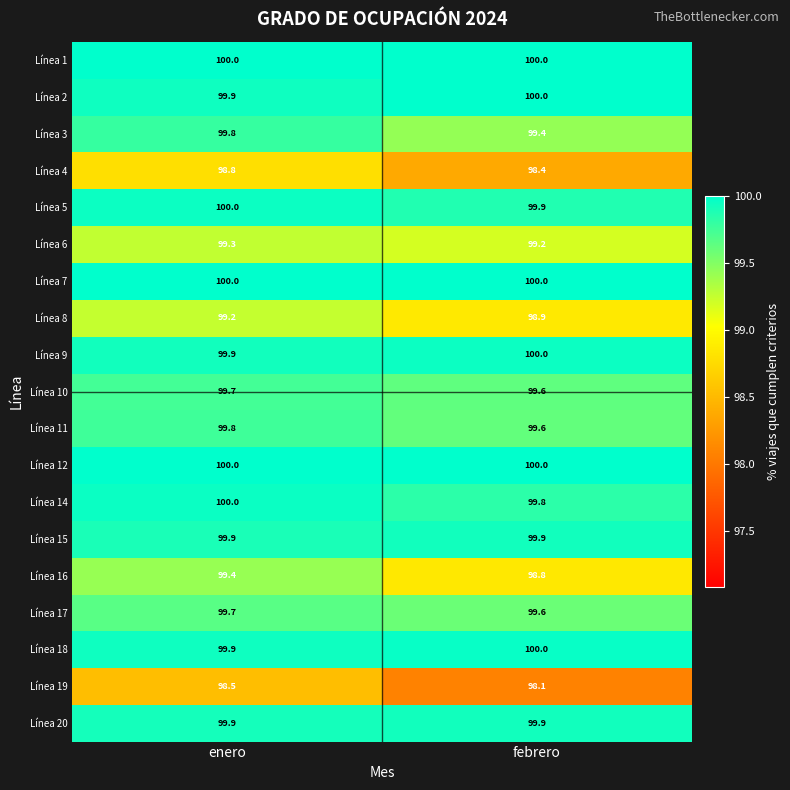

What is the difference between the highest and lowest values at febrero?

1.9